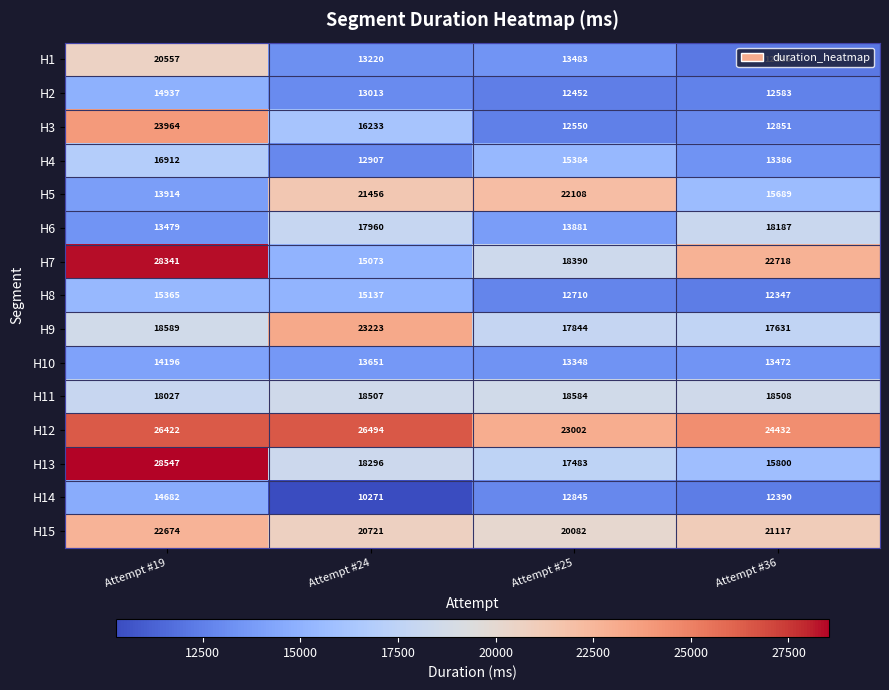

Which series has the widest spread of values?

H7